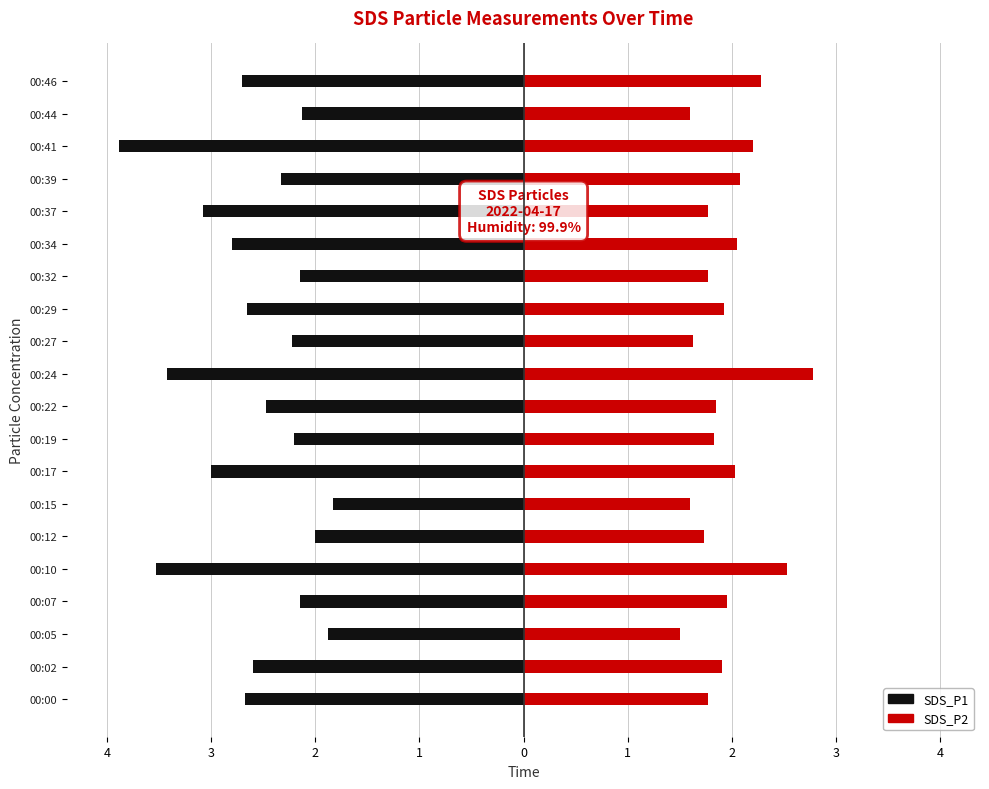

Are the bars horizontal?

Yes